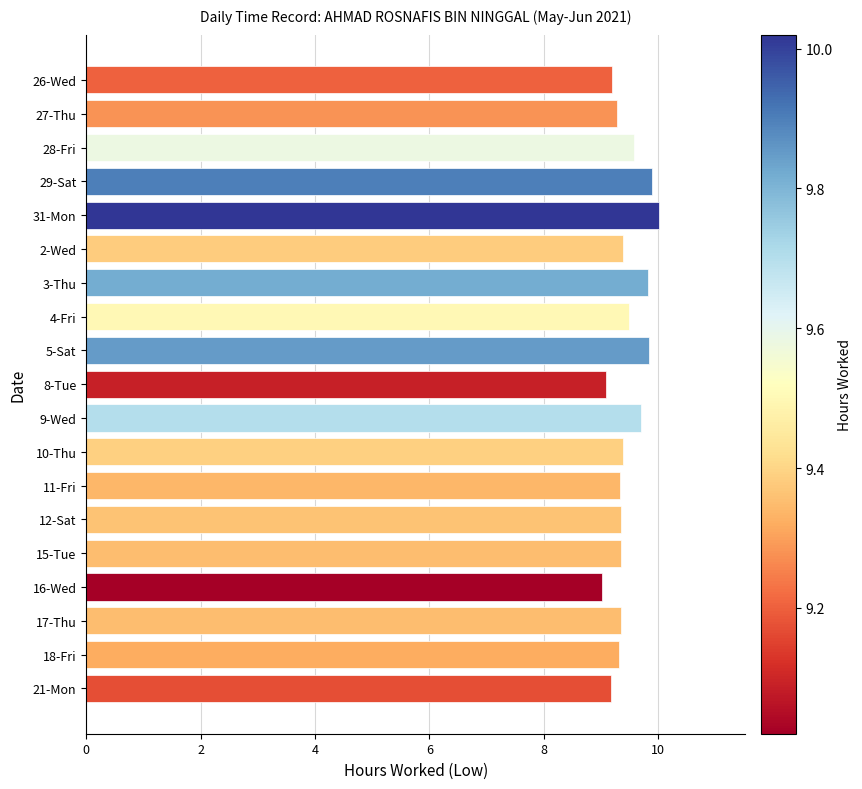

The chart shows a value of 2.1 at 12-Sat. True or false?

False